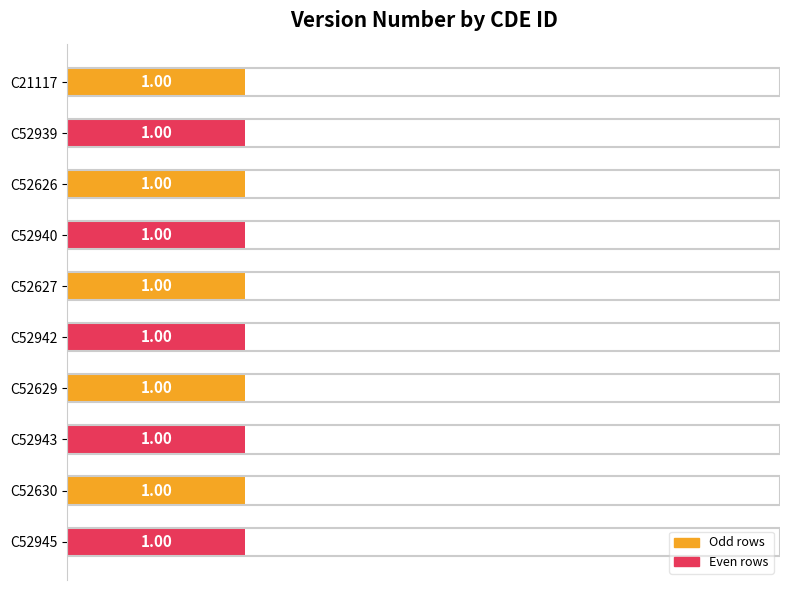

True or false: the data shows 2 at C52886.

False